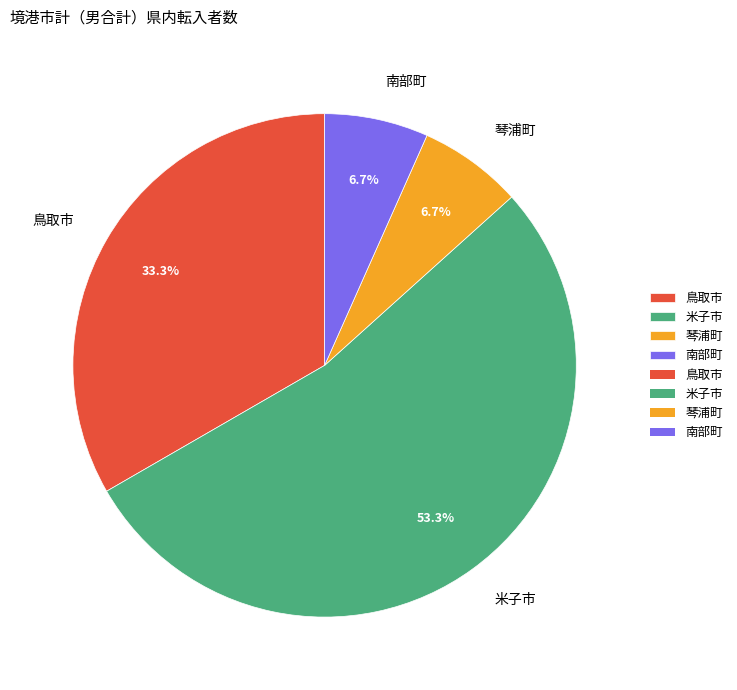

Which slice is the largest?

米子市